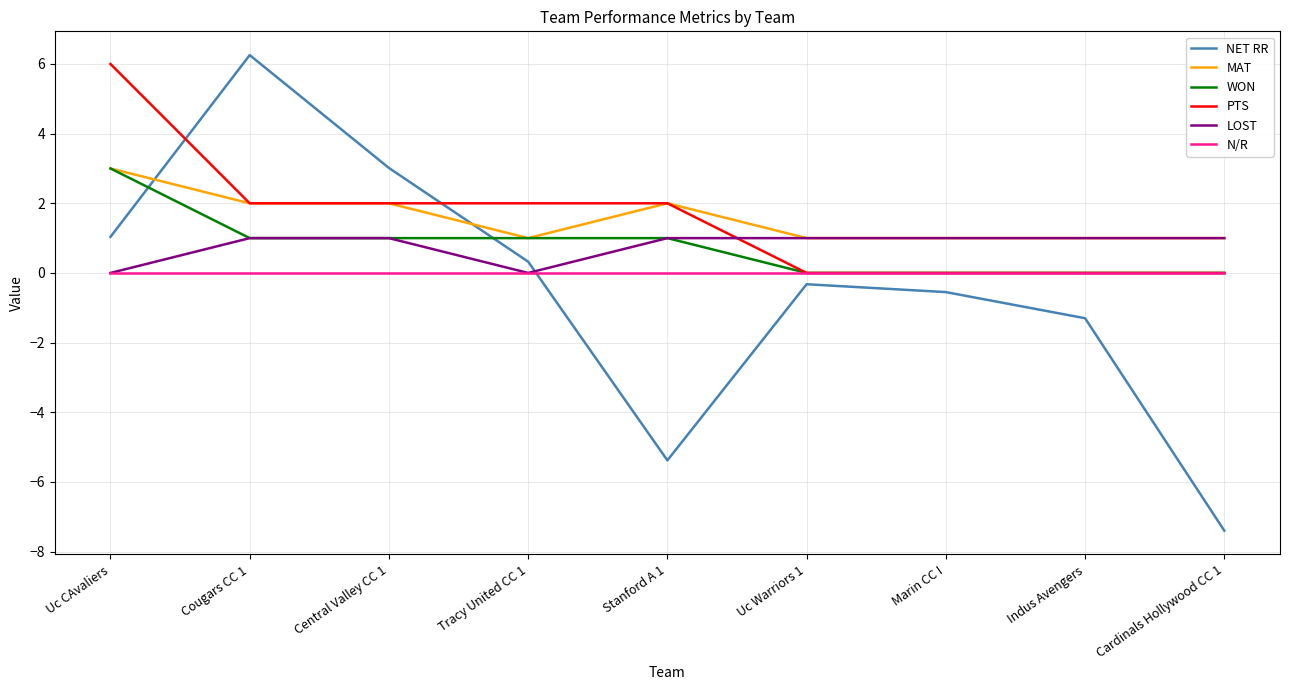

How many lines are shown in the chart?

6